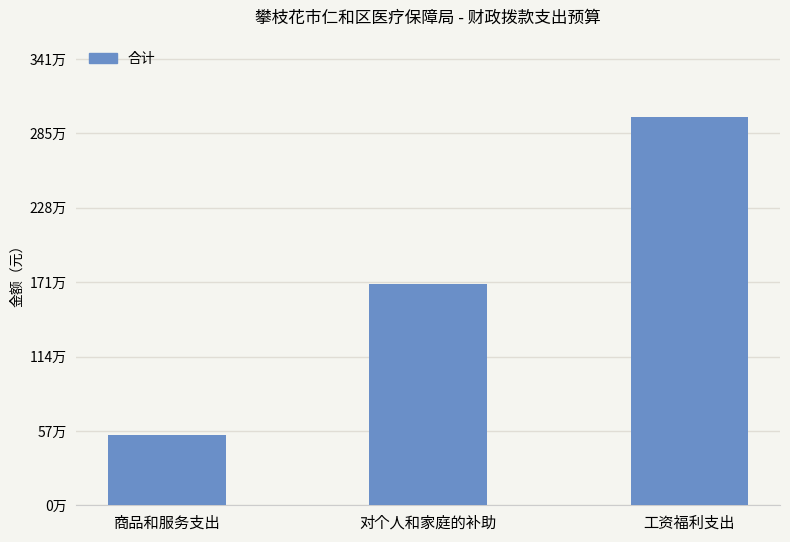

Rank the categories by value from lowest to highest.

商品和服务支出, 对个人和家庭的补助, 工资福利支出